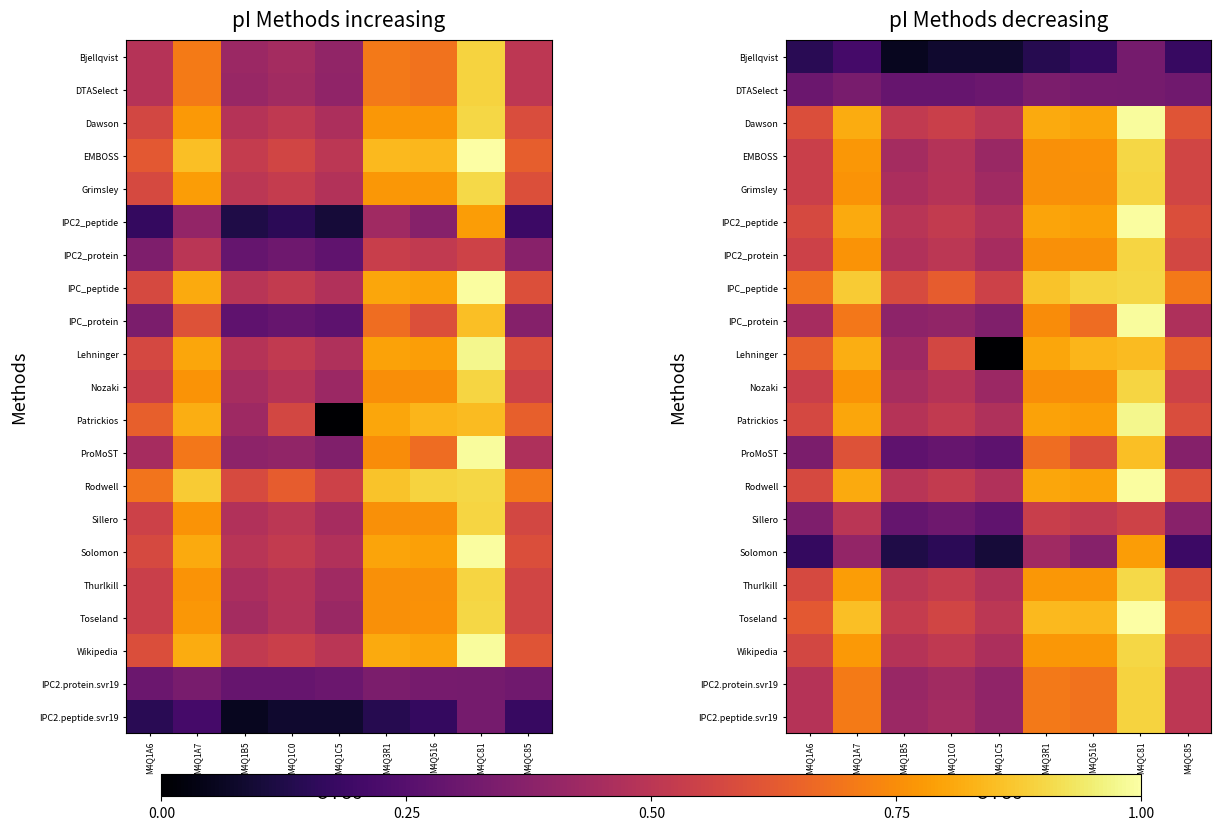

At M4Q3R1, list the series in order from smallest to largest.

Bjellqvist, DTASelect, Solomon, Sillero, ProMoST, IPC2.protein.svr19, IPC2.peptide.svr19, IPC_protein, Nozaki, Grimsley, IPC2_protein, EMBOSS, Wikipedia, Thurlkill, Patrickios, IPC2_peptide, Lehninger, Rodwell, Dawson, Toseland, IPC_peptide